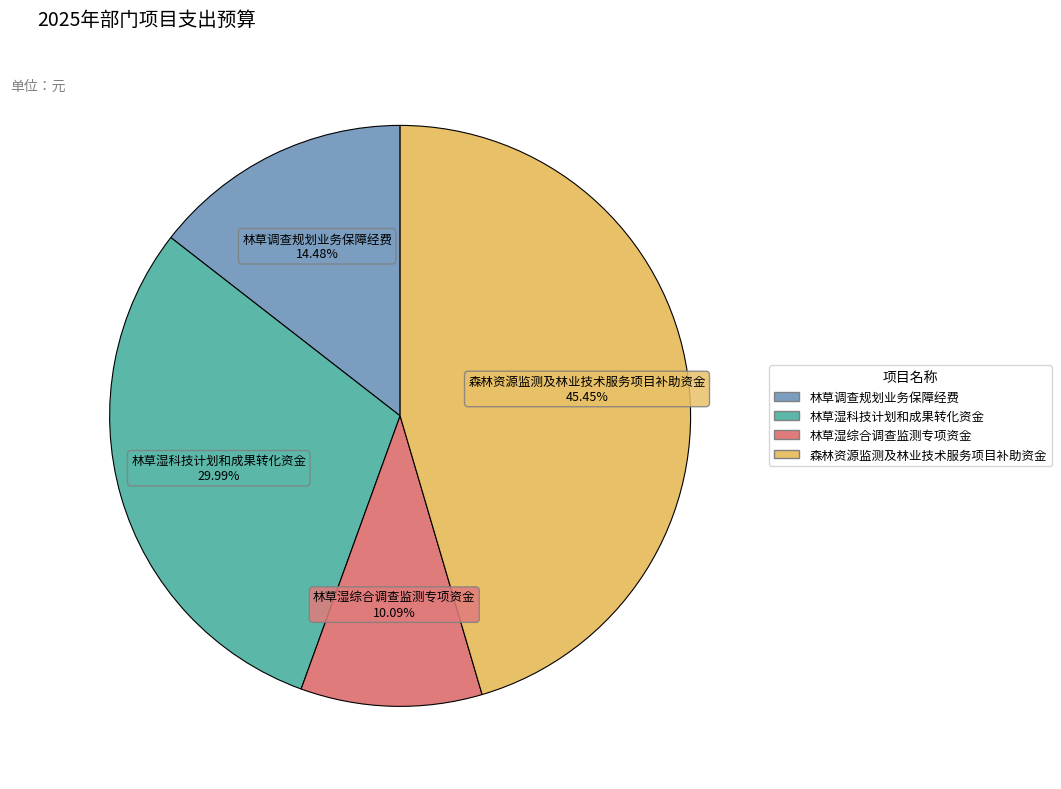

To the nearest percent, what is the difference between the 林草湿科技计划和成果转化资金 and 林草调查规划业务保障经费 slice percentages?

16%